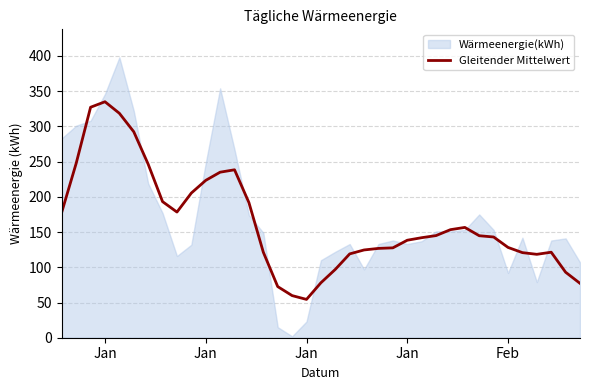

Reading right to left, transcribe all the data shown in this chart.

77.2	93.0	121.4	118.4	120.8	128.2	143.0	144.8	156.6	153.4	145.0	142.0	138.4	127.6	126.8	124.6	119.0	97.0	78.0	54.4	59.8	72.6	121.4	191.8	238.4	235.0	223.4	205.4	178.4	193.2	246.4	292.4	318.6	335.0	327.2	247.6	178.4